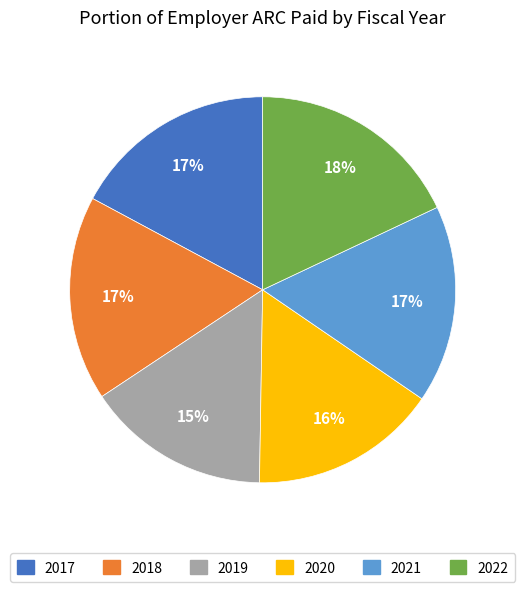

How many segments does this pie chart have?

6